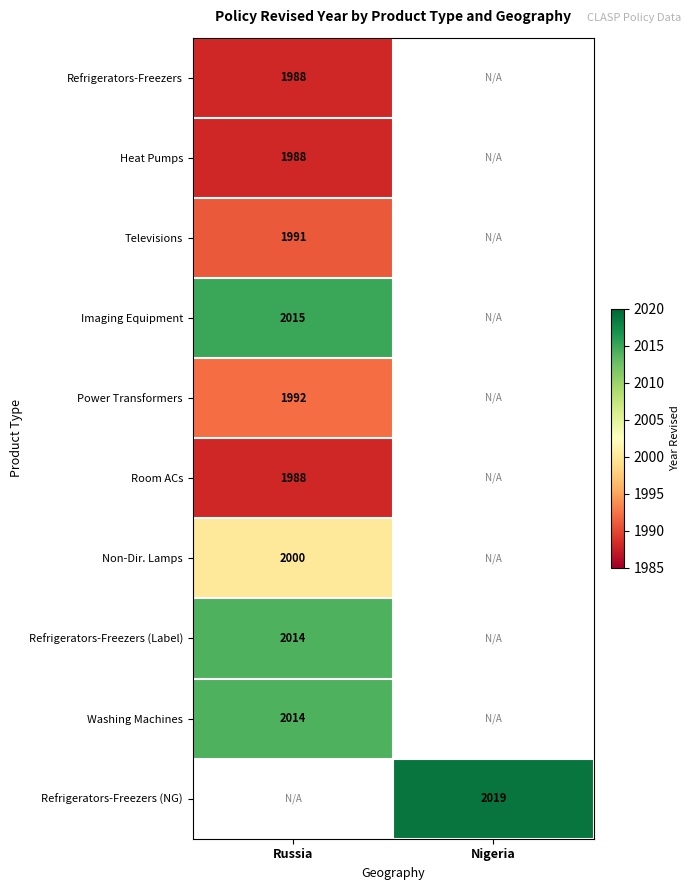

Between Russia and Nigeria, which is larger?

Nigeria